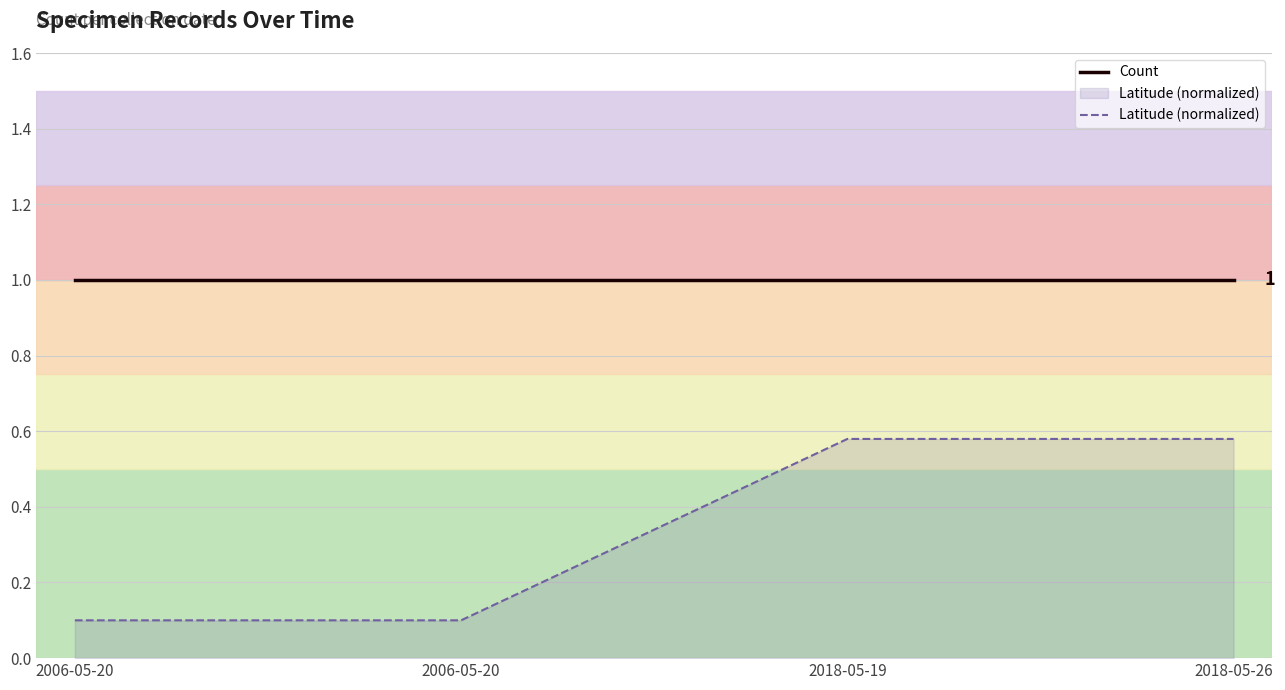

Which series changed the most between 2006-05-20 and 2018-05-26?

Latitude (normalized)